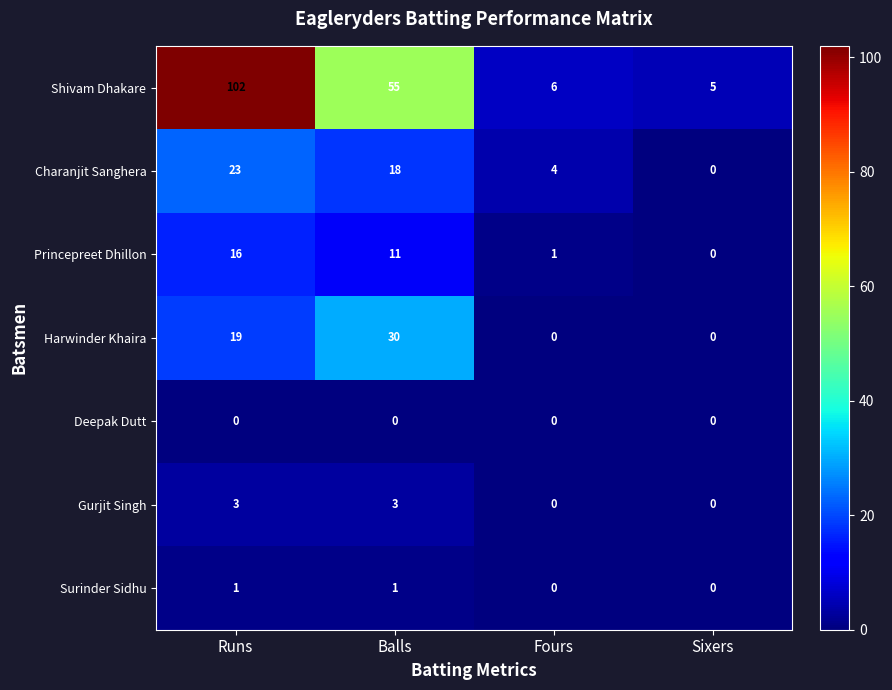

What value does the Harwinder Khaira series have at Runs, to the nearest 10?

20